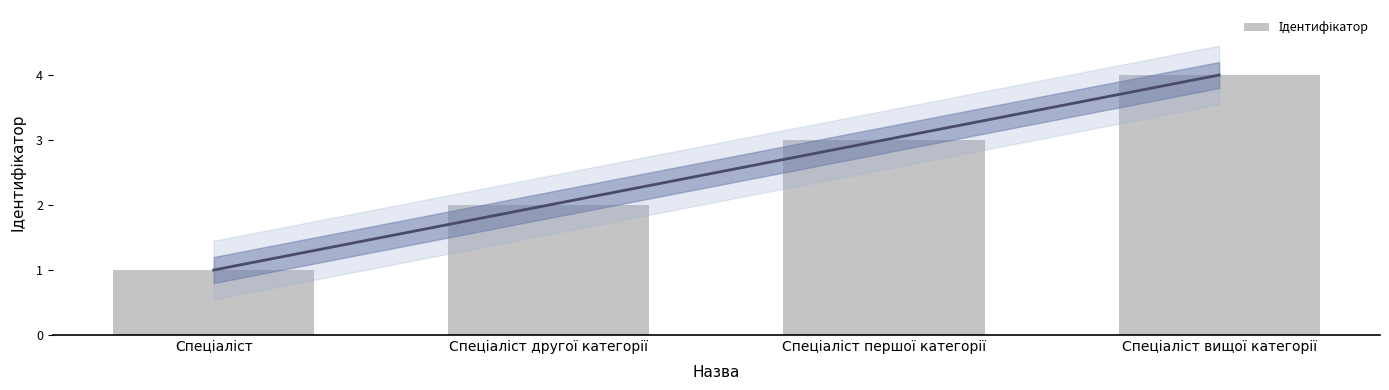

What is the difference between the maximum and minimum values?

3